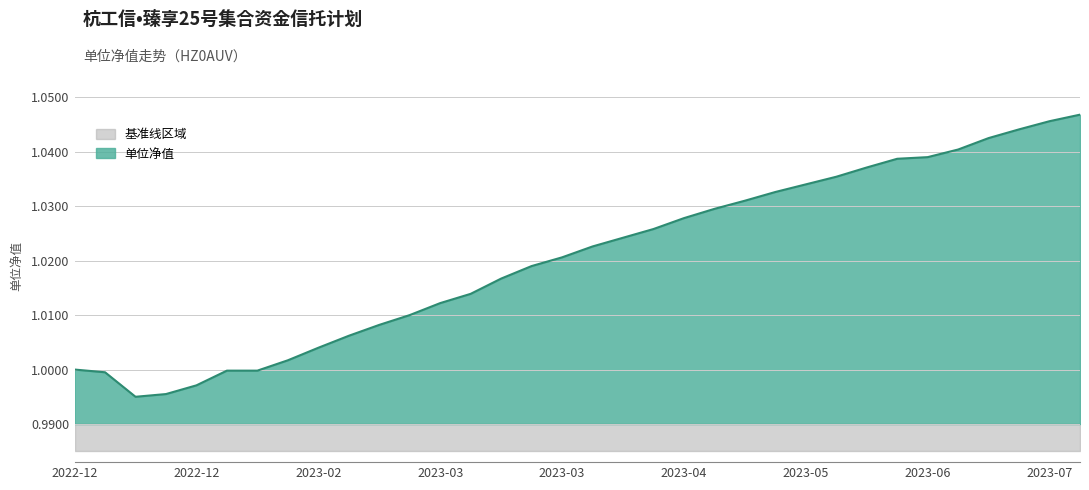

What is the value of the 4th point from the left?

1.0